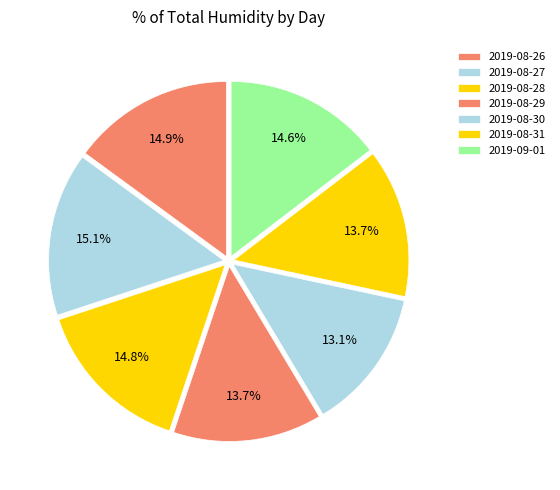

To the nearest percent, what is the average slice percentage?

14%